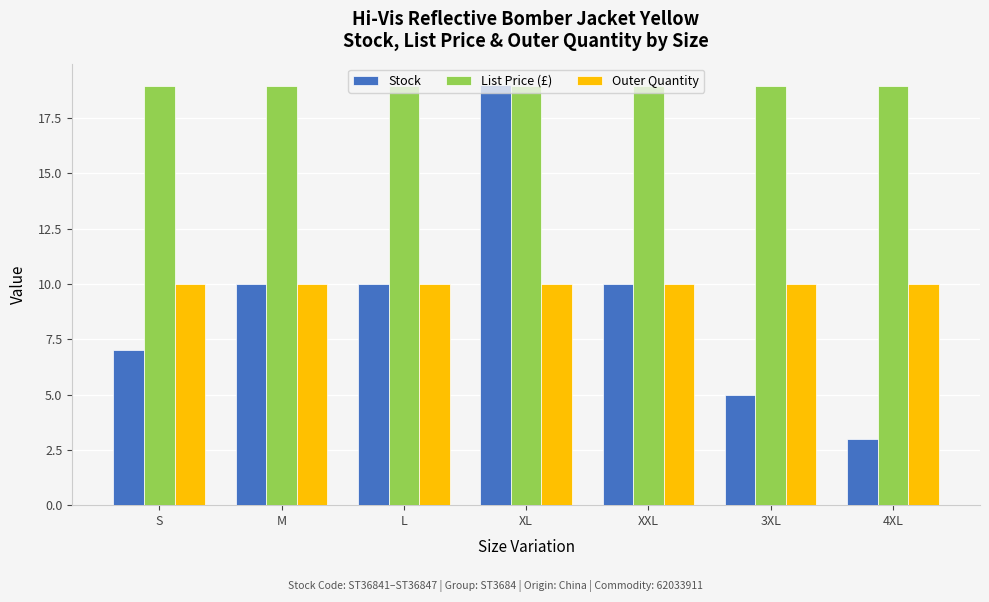

What is the greatest value displayed?

19.0